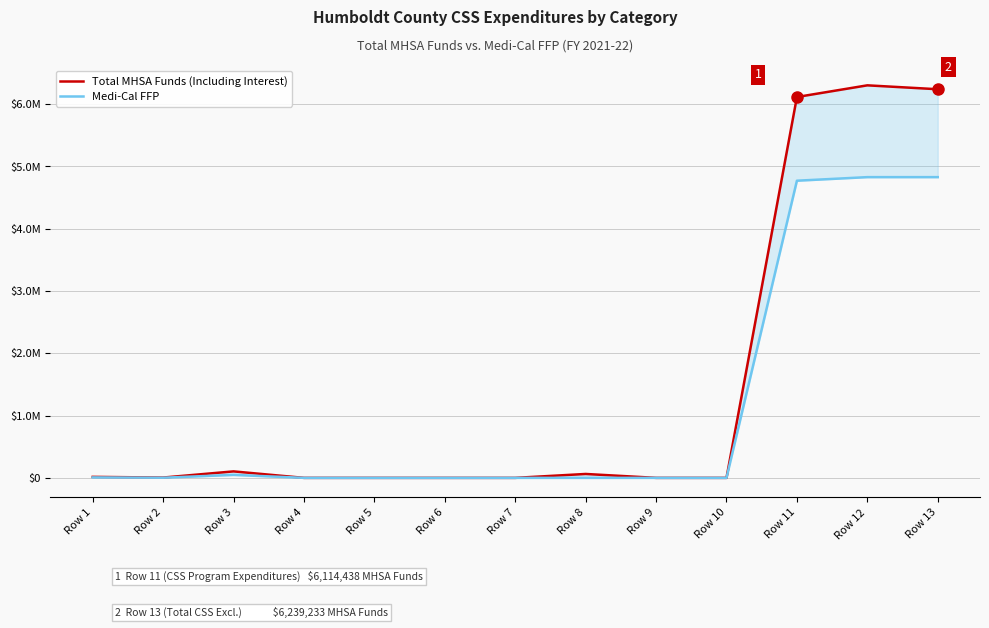

Reading right to left, extract all data points from this chart.

Total MHSA Funds (Including Interest): 6239233.3	6301880.3	6114438.0	0.0	0.0	62647.0	0.0	0.0	0.0	0.0	103947.4	4996.4	15851.6
Medi-Cal FFP: 4828067.0	4828067.0	4770678.0	0.0	0.0	0.0	0.0	0.0	0.0	0.0	47801.0	2298.0	7290.0